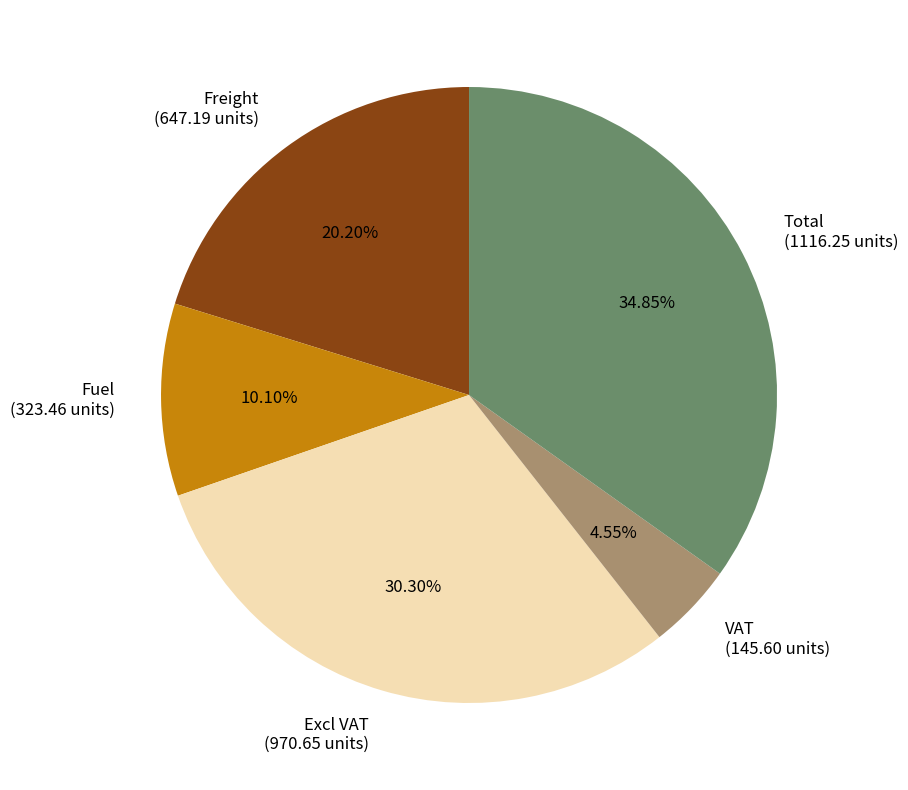

Which category has the biggest portion of the pie?

Total